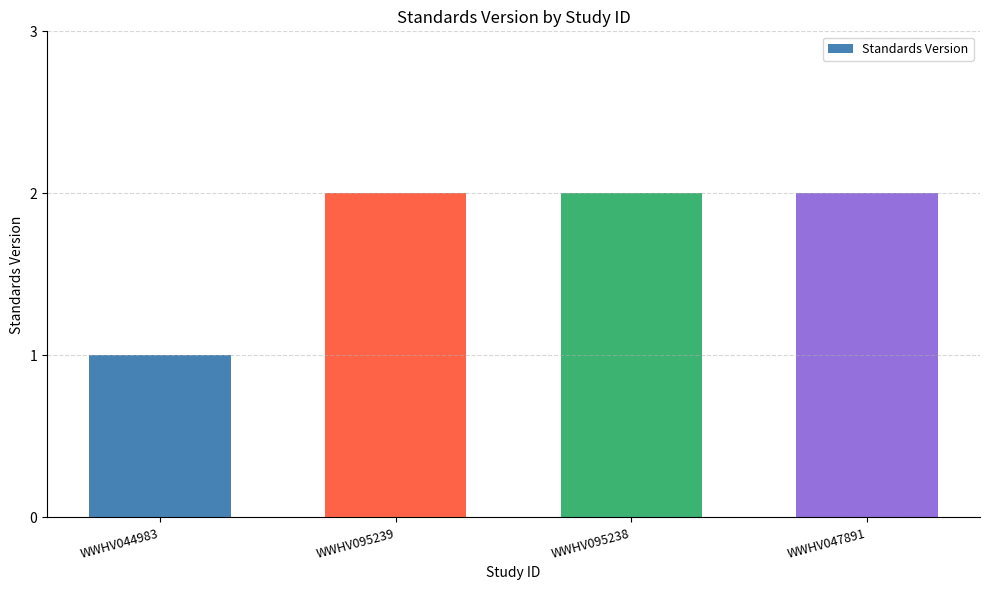

The chart shows a value of 1 at WWHV095239. True or false?

False